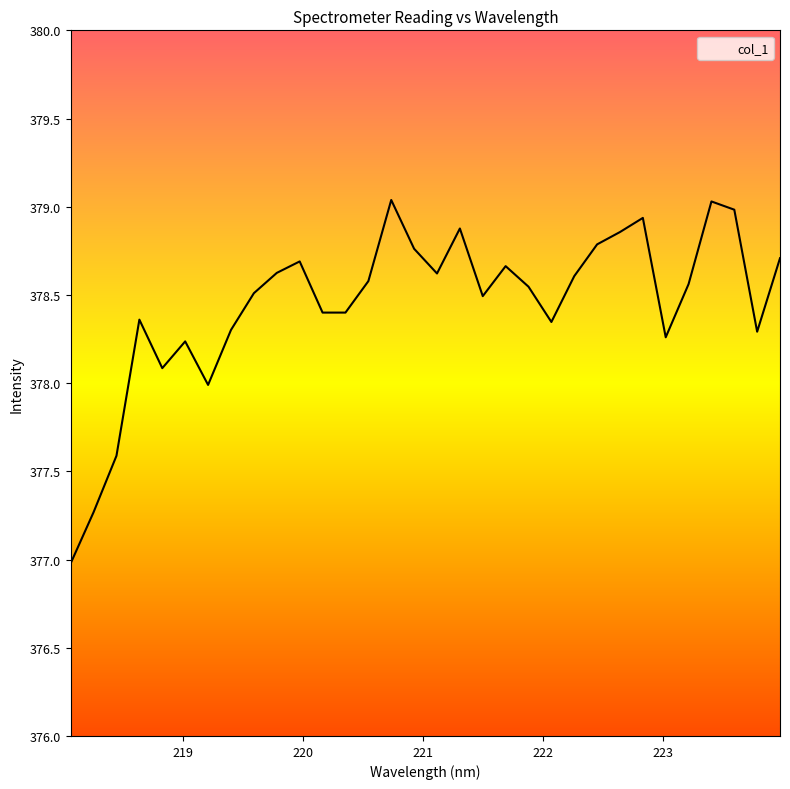

How many points are lower than both their immediate neighbors (excluding endpoints)?

7